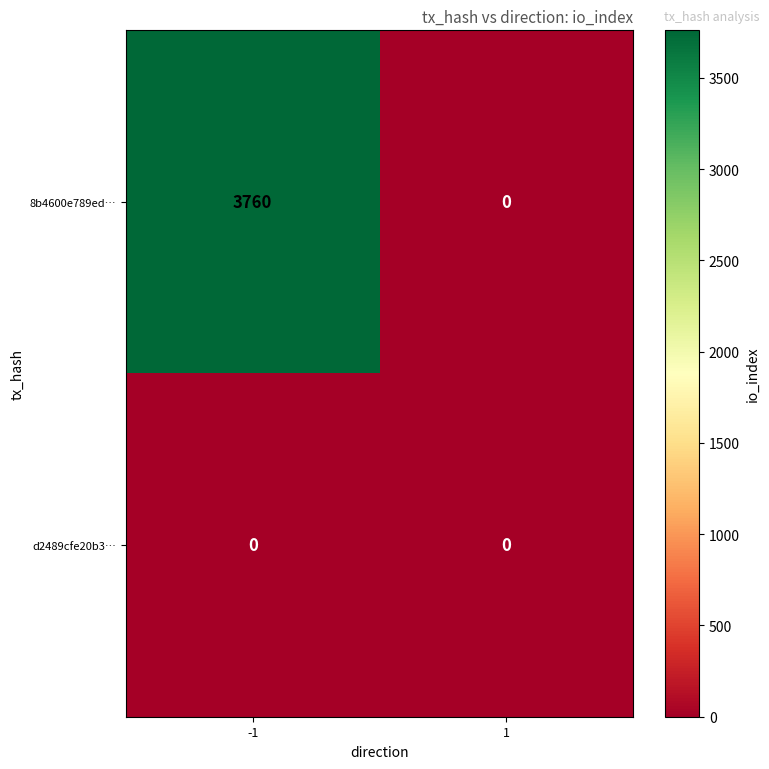

Rank the series by their maximum value, from highest to lowest.

8b4600e789ed…, d2489cfe20b3…